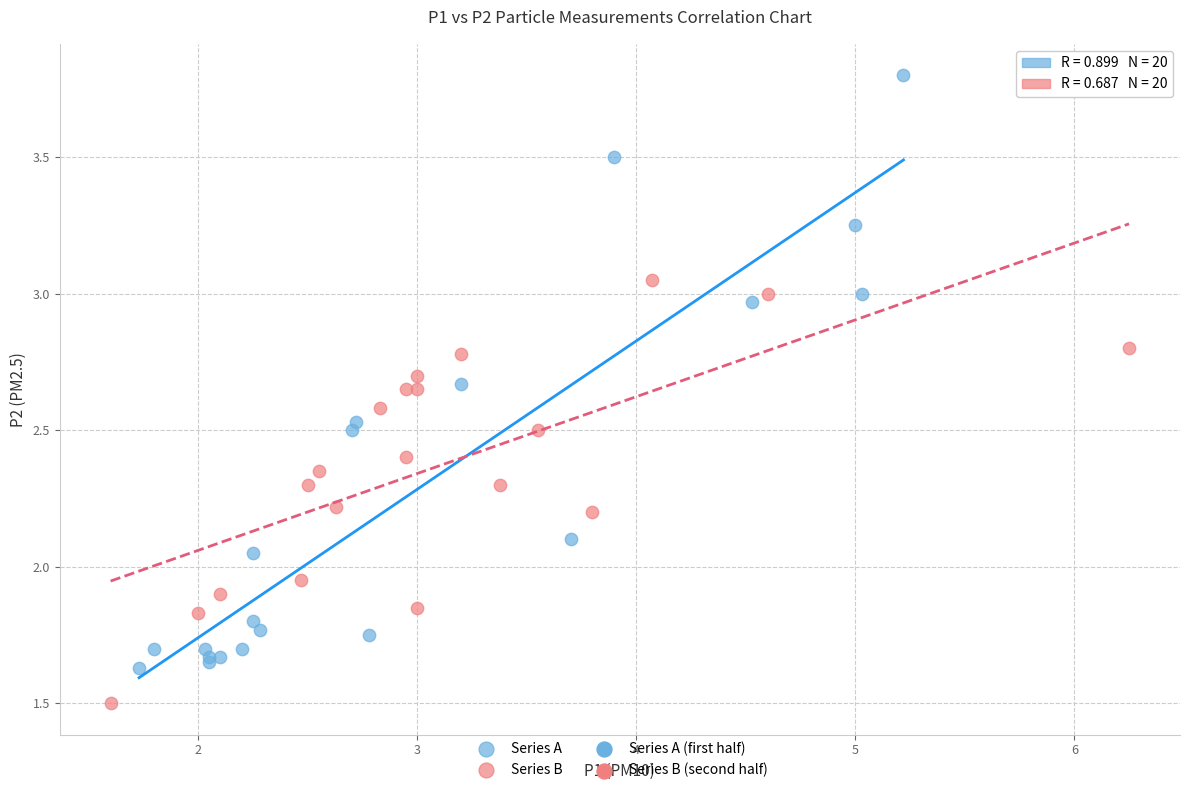

Which series has the widest spread of Y values?

Series A